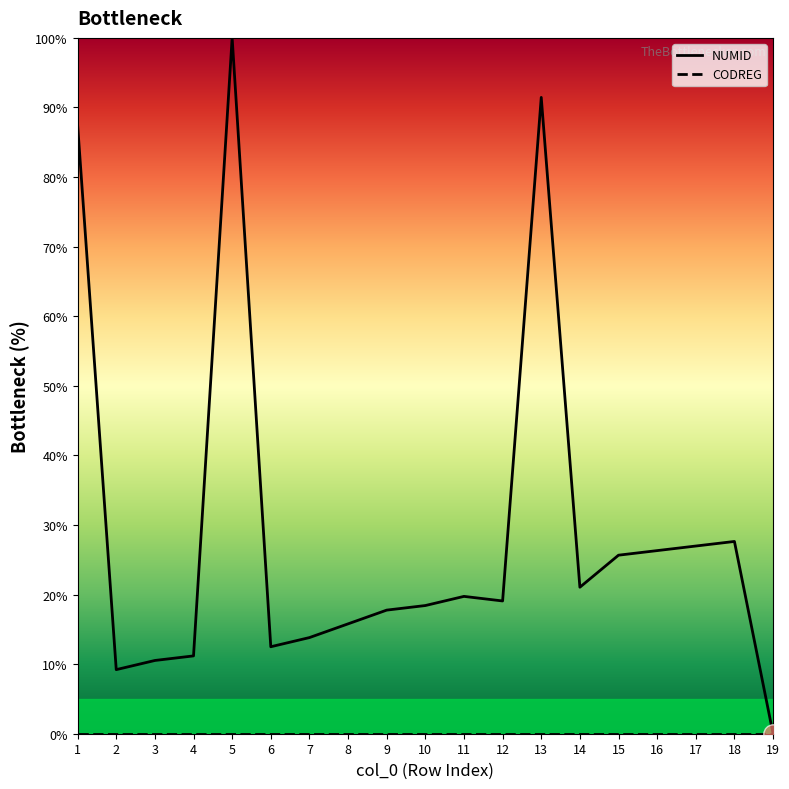

Approximately how many times larger is the value at 15 compared to 16?

1.0